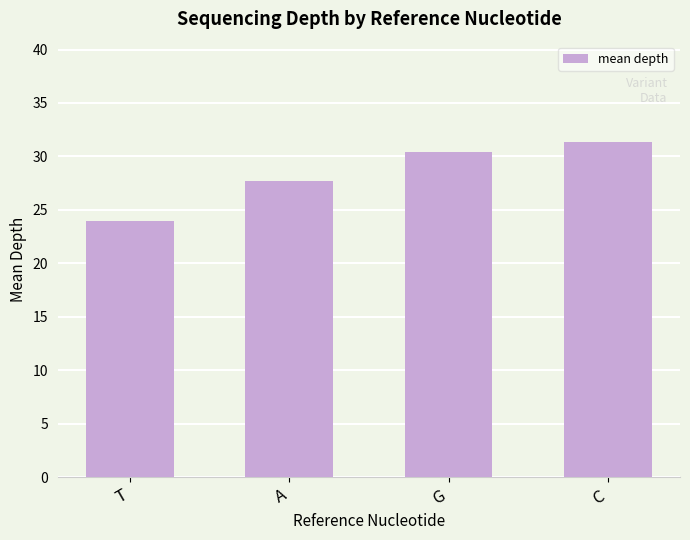

What is the sum of all values?

113.5